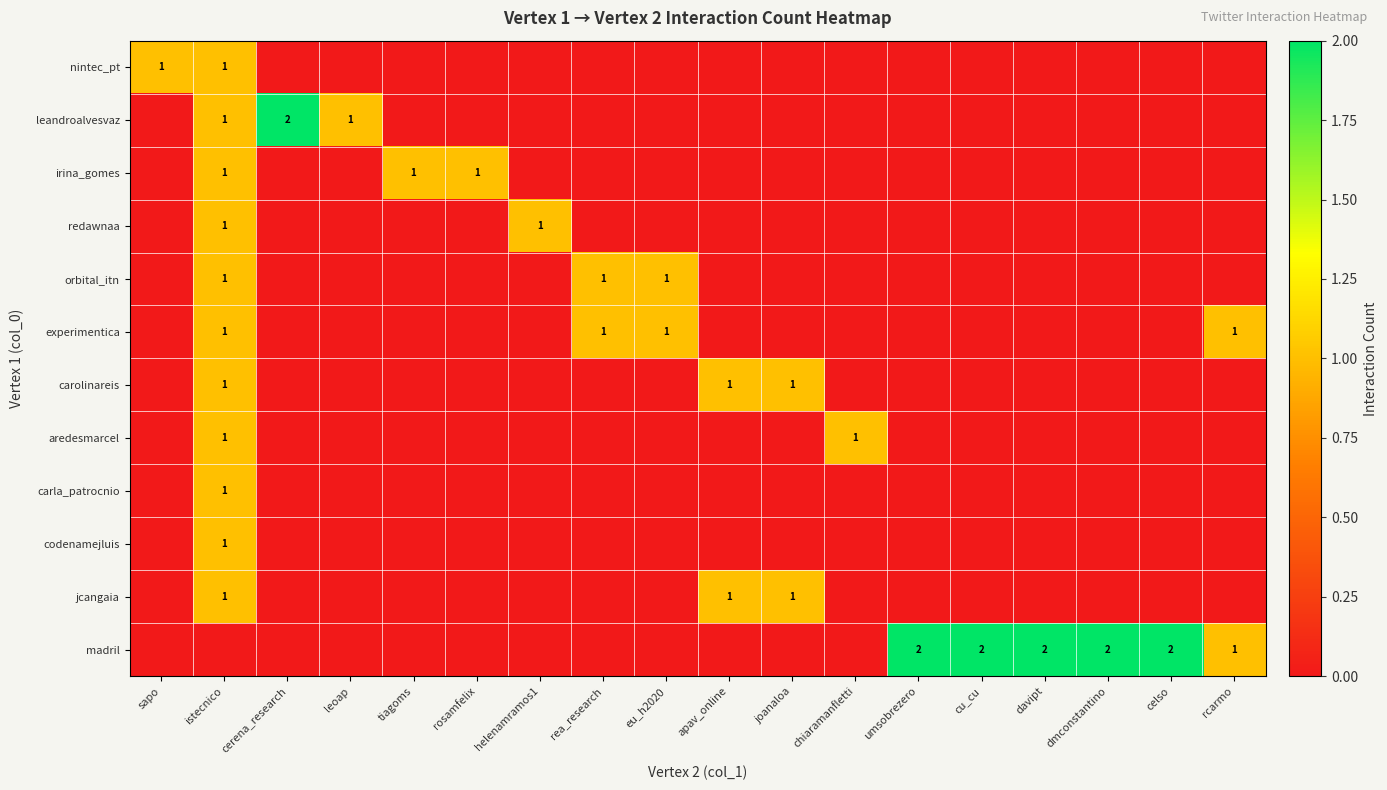

What is the difference between the second highest and second lowest values in the redawnaa series?

1